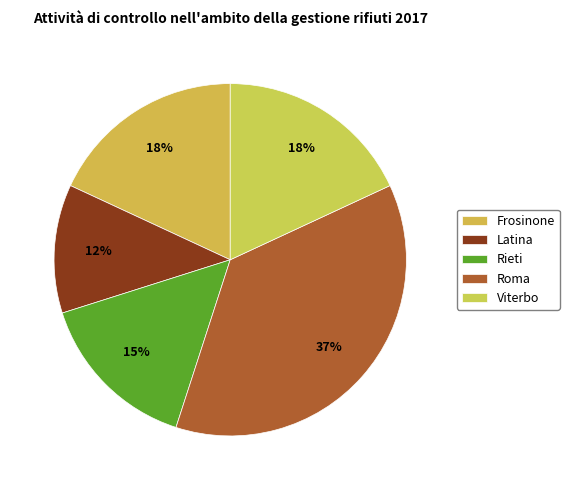

Count the number of slices in the pie.

5